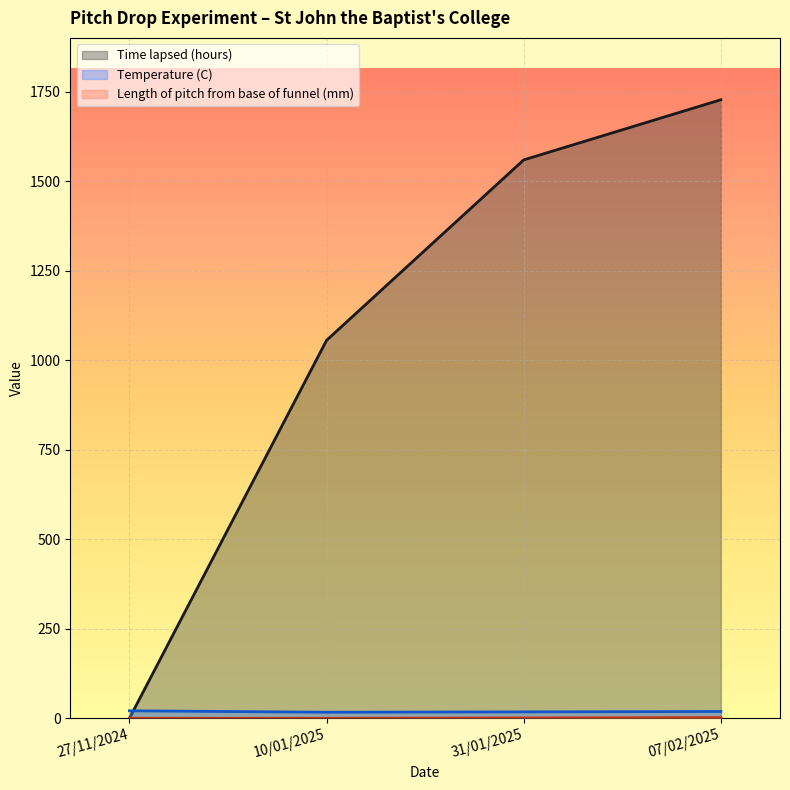

What is the spread (max minus min) of values at 27/11/2024?

21